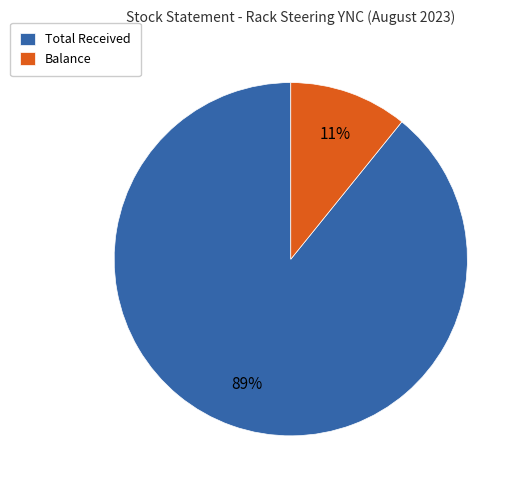

What percentage is the Balance slice, to the nearest percent?

11%